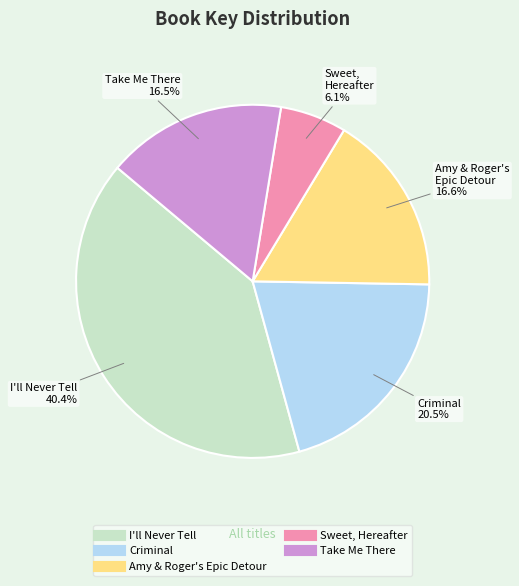

Rank the categories by value from highest to lowest.

I'll Never Tell, Criminal, Amy & Roger's Epic Detour, Take Me There, Sweet, Hereafter